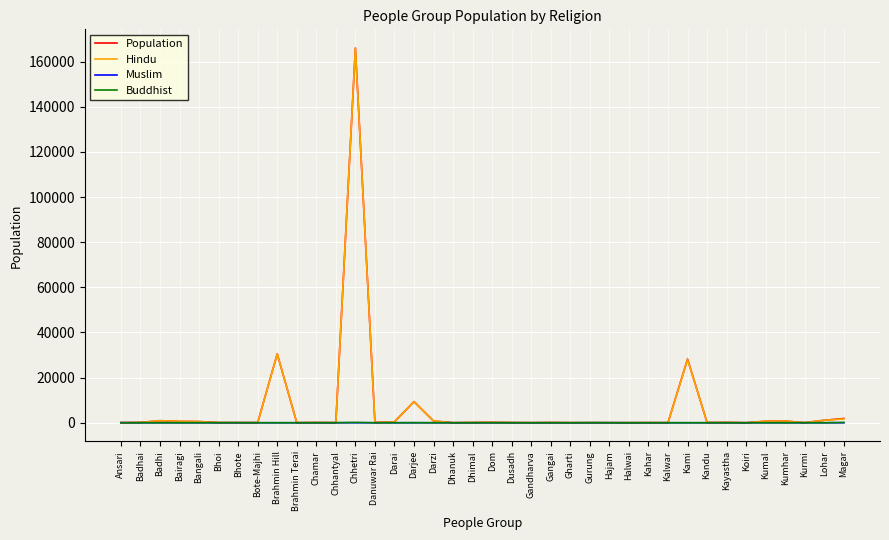

What is the difference between the maximum and minimum values in the Hindu series?

166000